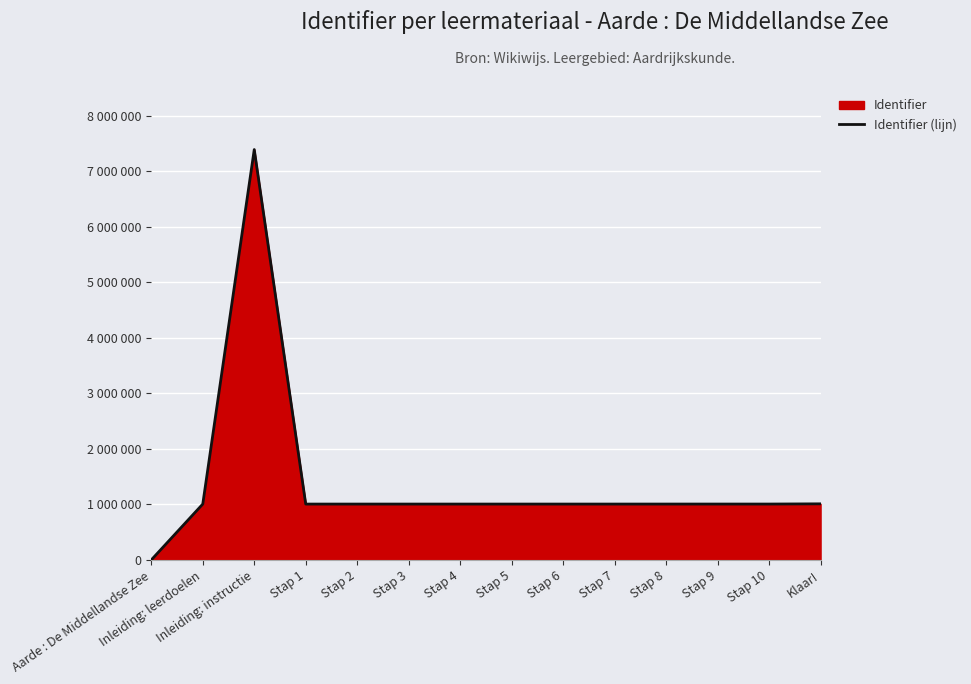

How many lines are shown in the chart?

1